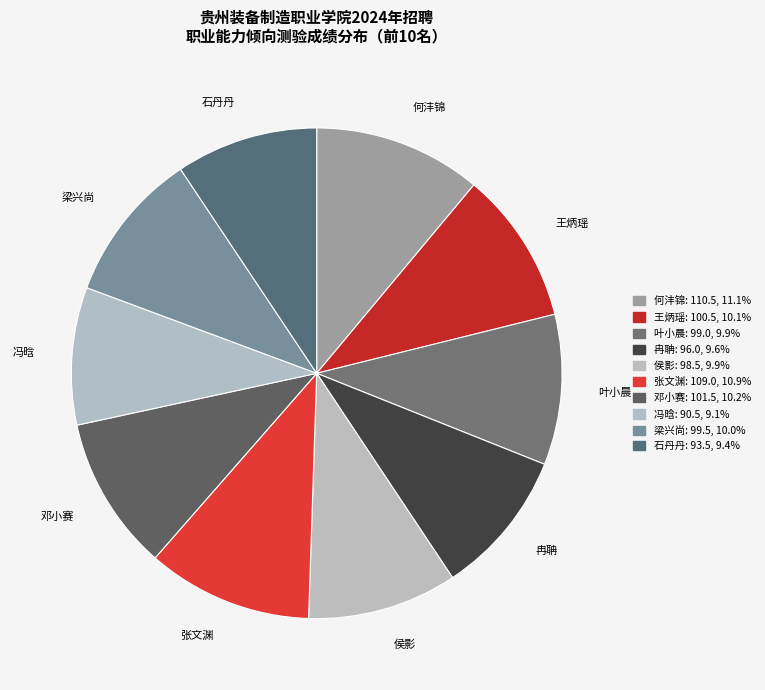

Combined, do 冯晗 and 石丹丹 account for over 50%?

No